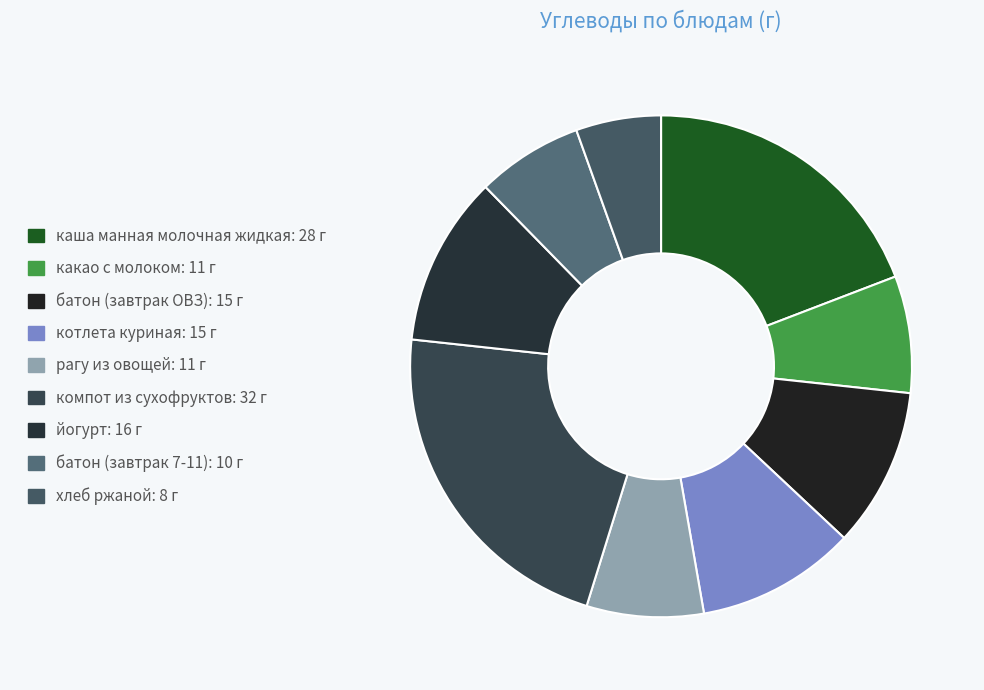

To the nearest percent, what portion does какао с молоком represent?

8%